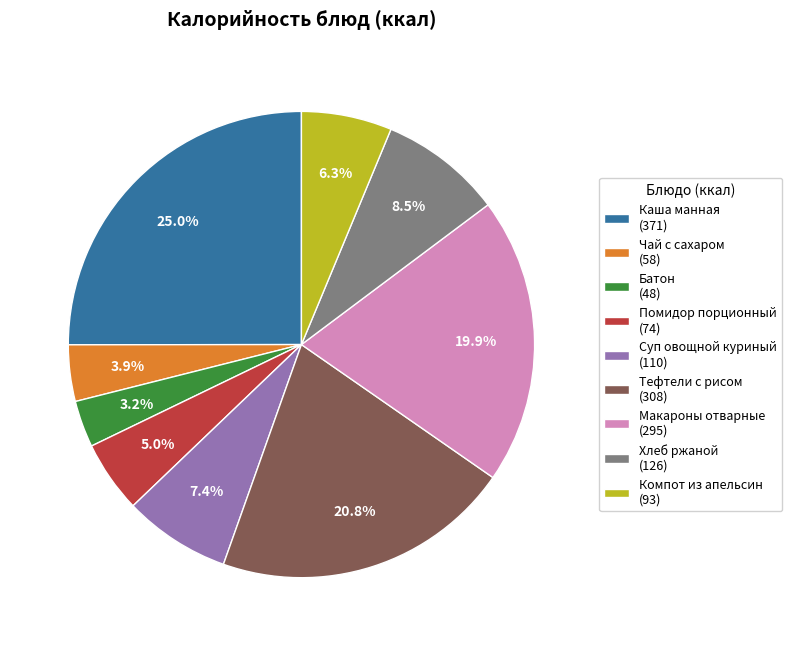

What is the total percentage of Хлеб ржаной and Суп овощной куриный?

15.9%